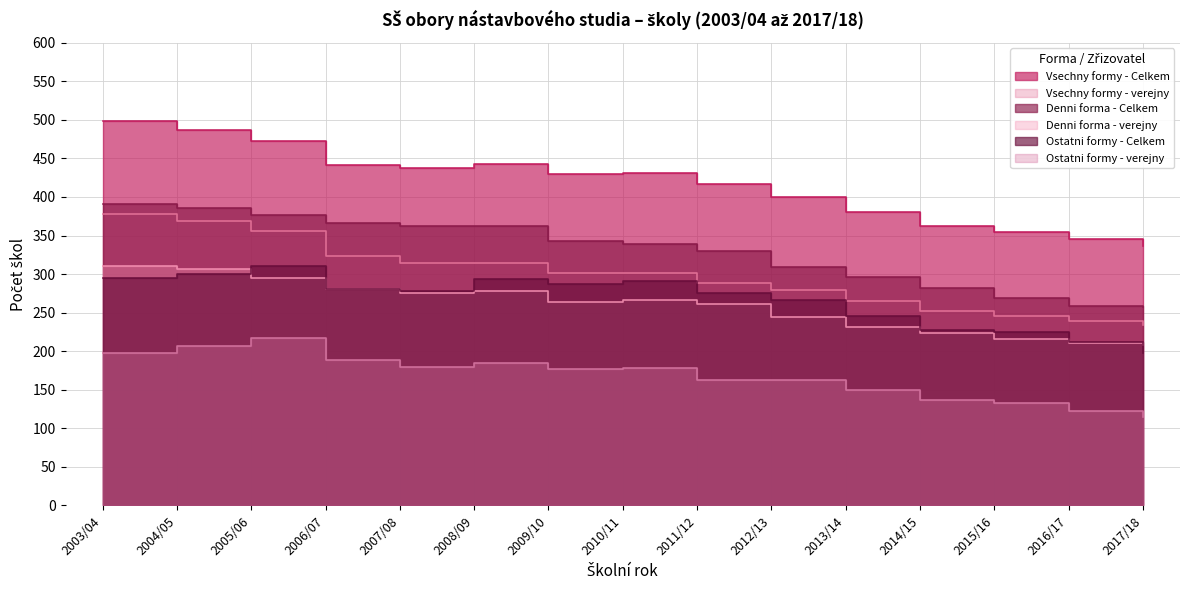

True or false: Denni forma - Celkem has a value of 269 at 2015/16.

True